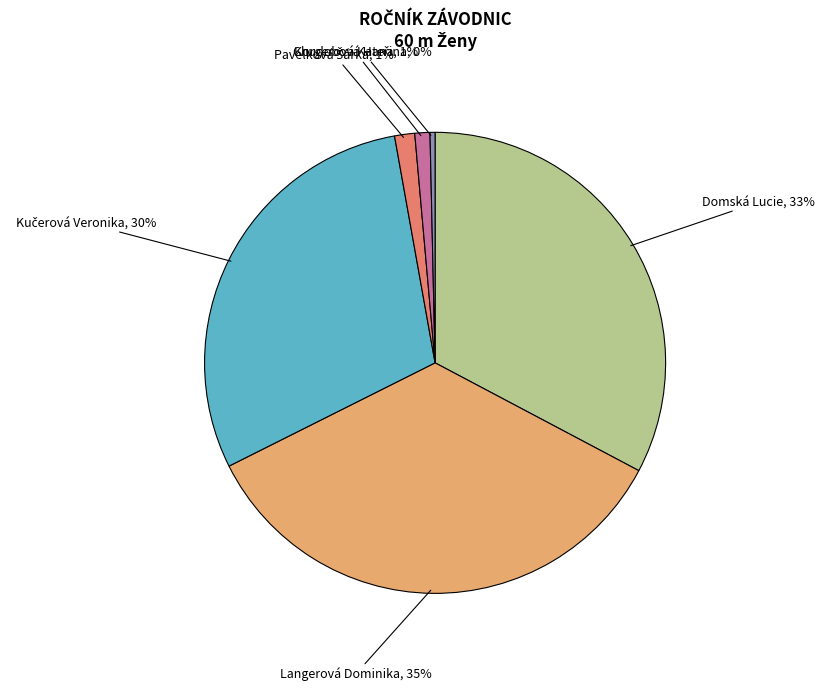

To the nearest percent, what is the difference between the largest and smallest slice percentages?

35%